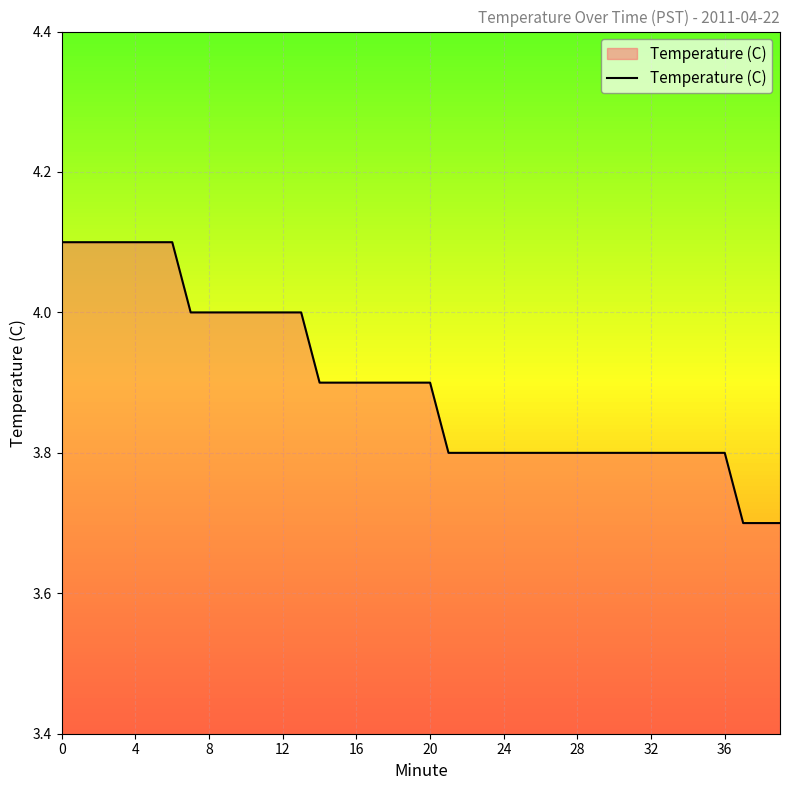

What is the greatest value displayed?

4.1